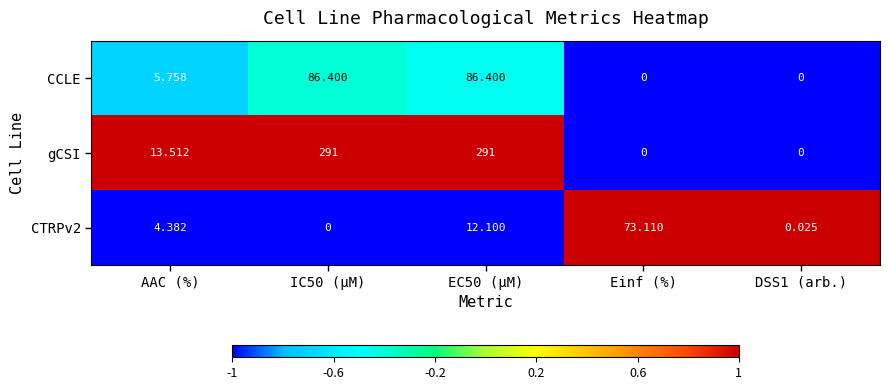

At which label is gCSI closest to 145?

AAC (%)